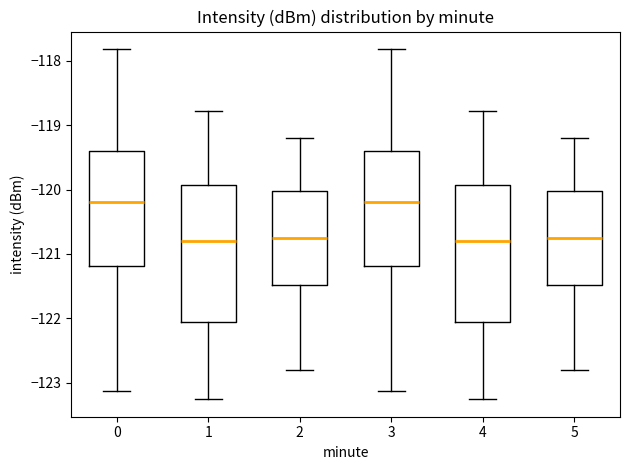

Reading left to right, transcribe this box plot: for each box, give where its median line is, the range the box spans, and where its two whiskers end, as read against the y-axis. The values are not printed on the chart, so give them approximately, as read against the axis.

0: median -120.2, box -121.2 to -119.4, whiskers -123.1 to -117.8
1: median -120.8, box -122.1 to -119.9, whiskers -123.3 to -118.8
2: median -120.7, box -121.5 to -120.0, whiskers -122.8 to -119.2
3: median -120.2, box -121.2 to -119.4, whiskers -123.1 to -117.8
4: median -120.8, box -122.1 to -119.9, whiskers -123.3 to -118.8
5: median -120.7, box -121.5 to -120.0, whiskers -122.8 to -119.2